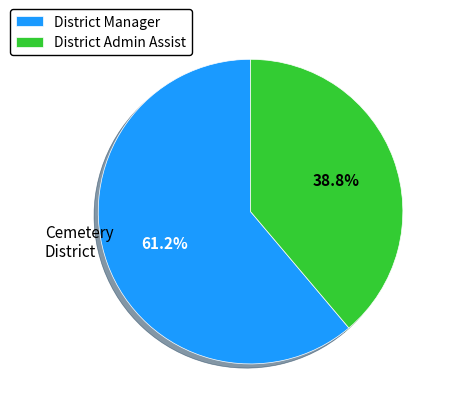

How many segments does this pie chart have?

2